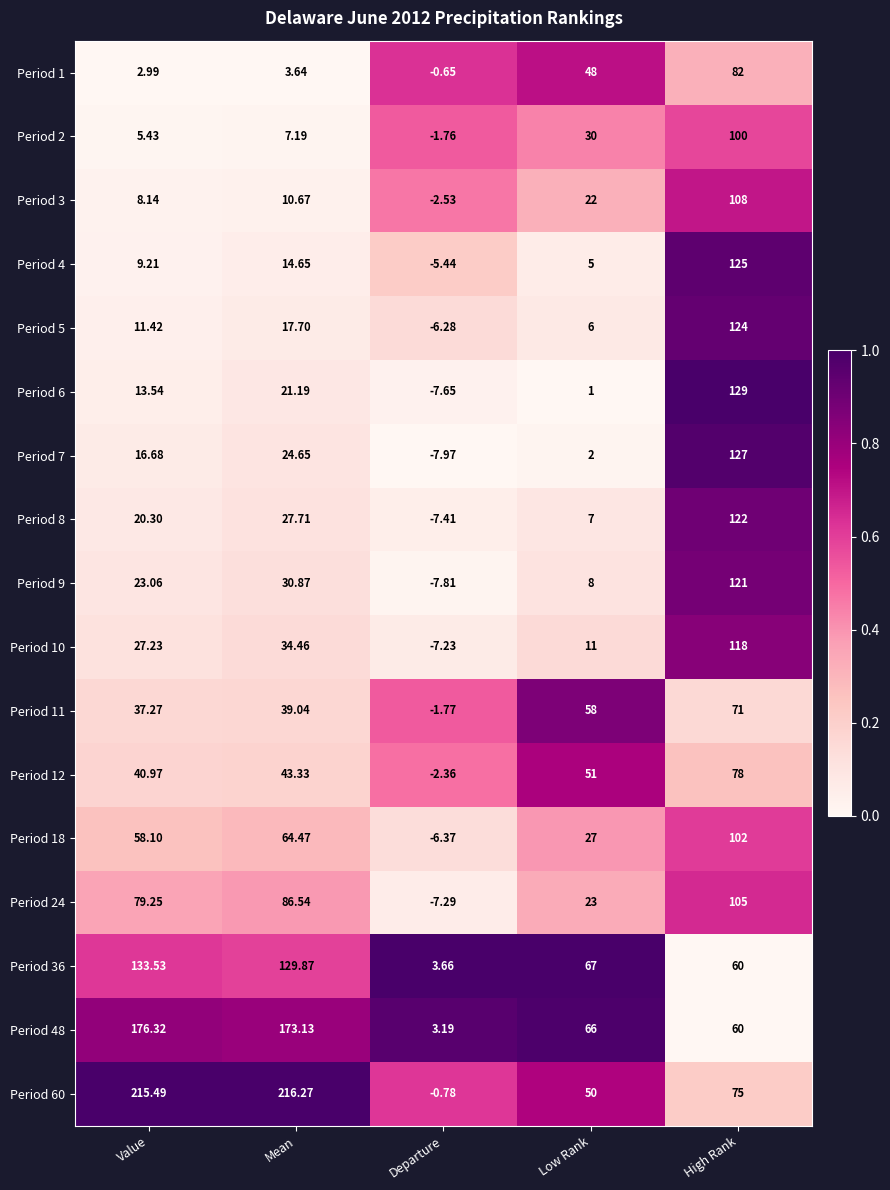

At Low Rank, list the series in order from largest to smallest.

Period 36, Period 48, Period 11, Period 12, Period 60, Period 1, Period 2, Period 18, Period 24, Period 3, Period 10, Period 9, Period 8, Period 5, Period 4, Period 7, Period 6